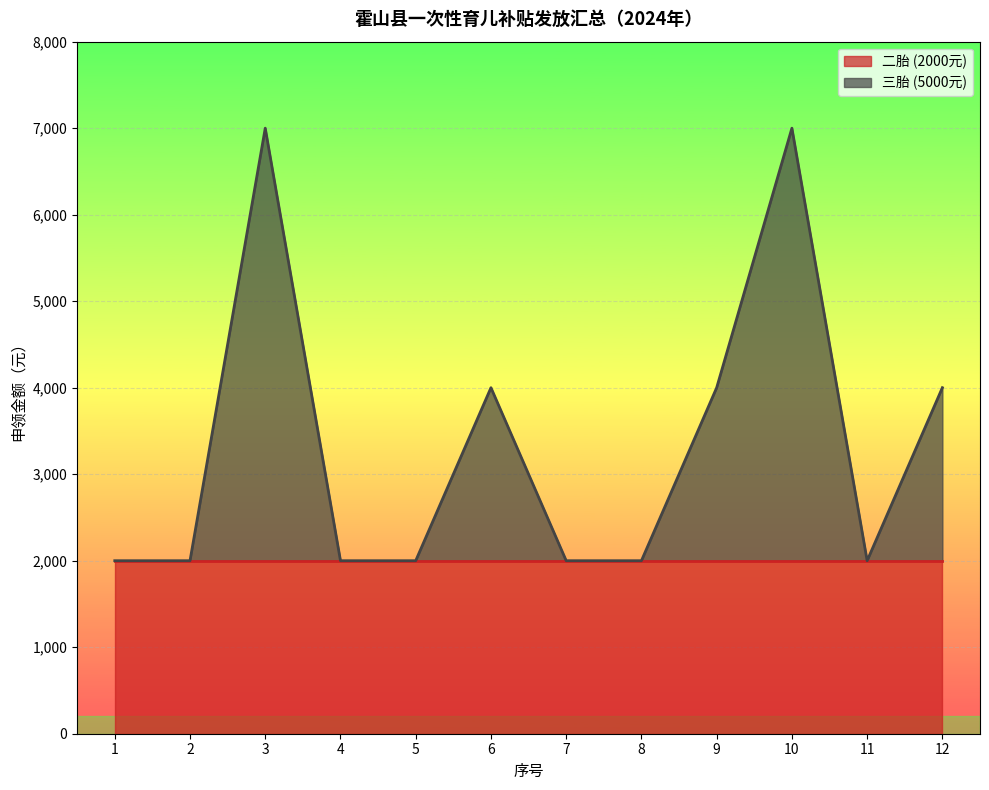

How many interior local valleys (lower than both neighbors) does the data have?

1